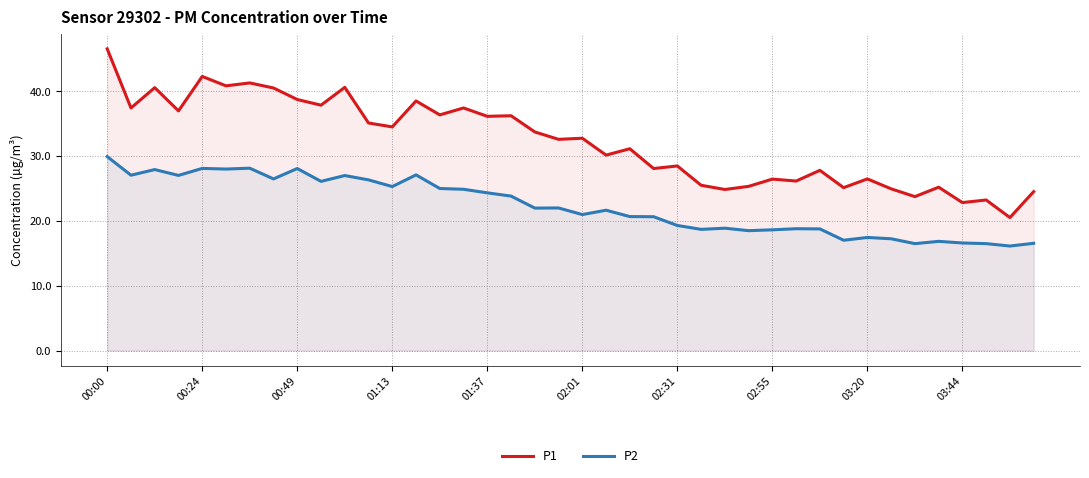

List the series in order of their peak value, highest first.

P1, P2